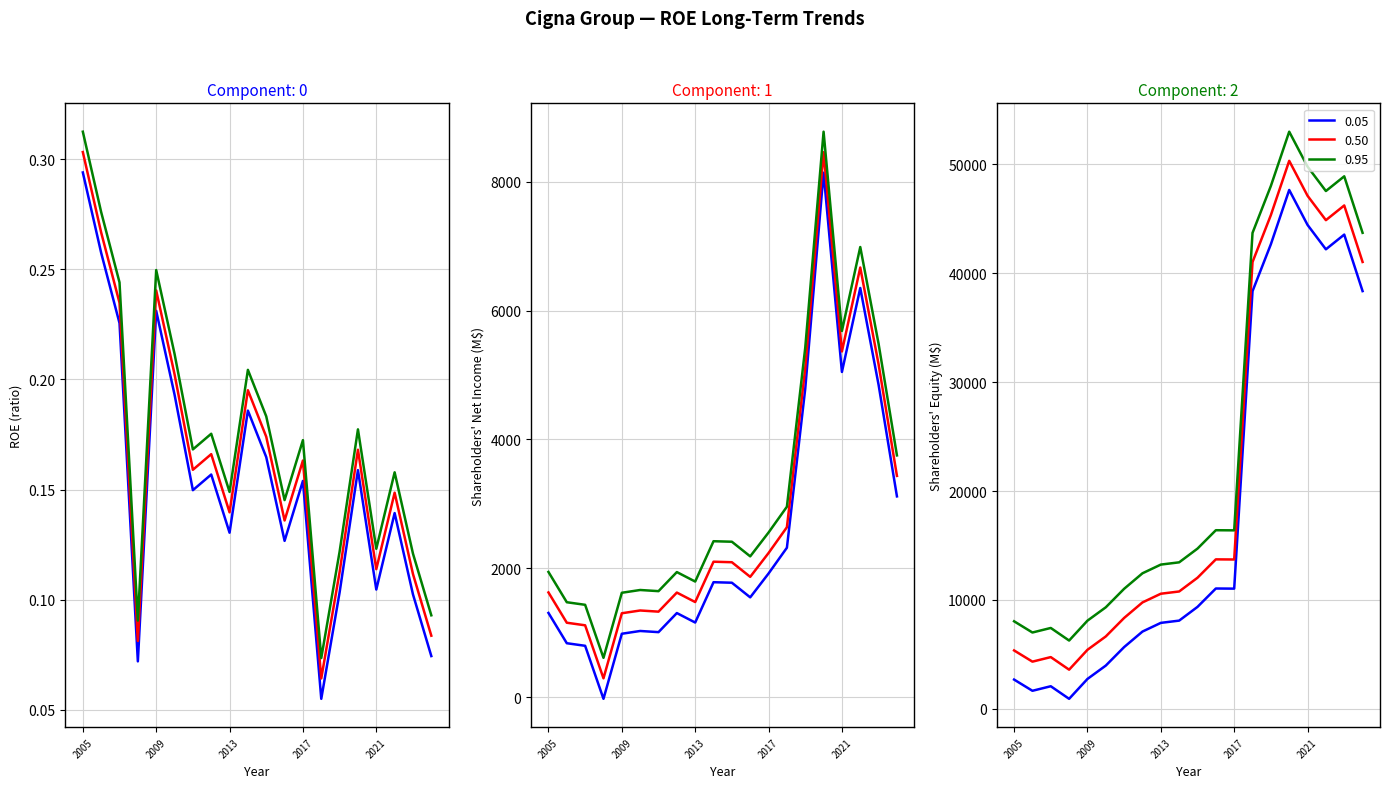

In ROE, how many points are higher than both neighbors (excluding endpoints)?

6